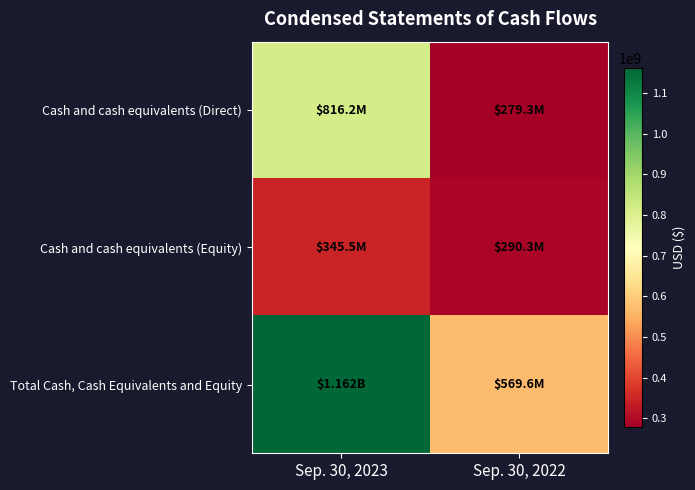

How many data points does each series have?

2